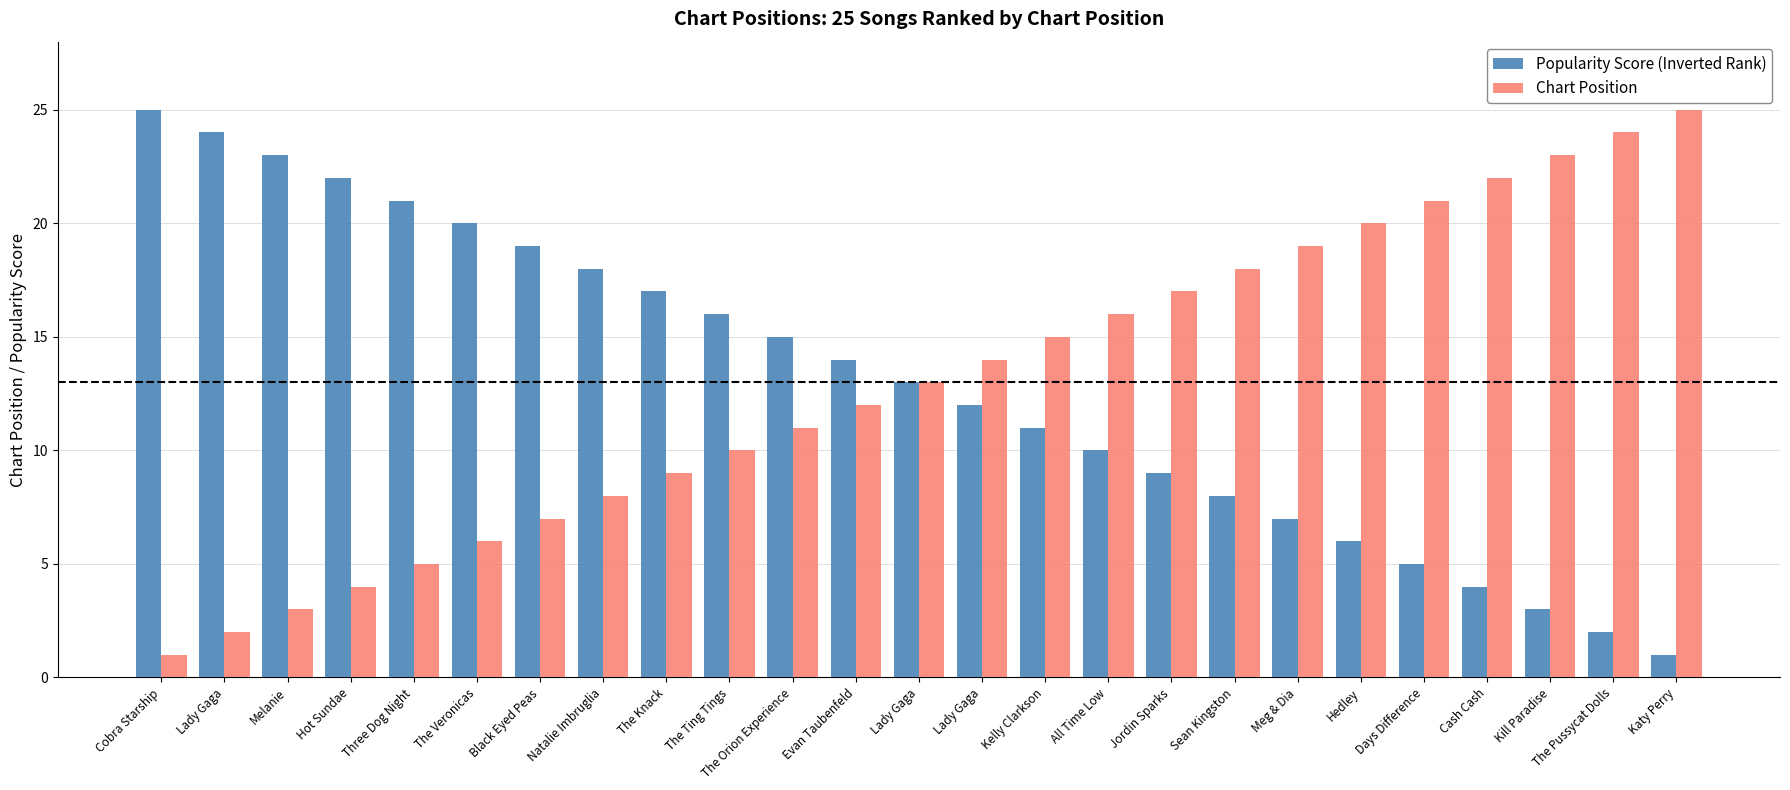

Which series has the largest total across all categories?

Popularity Score (Inverted Rank)